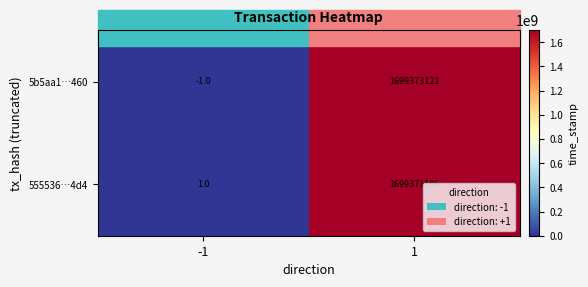

How many categories are shown in the chart?

2